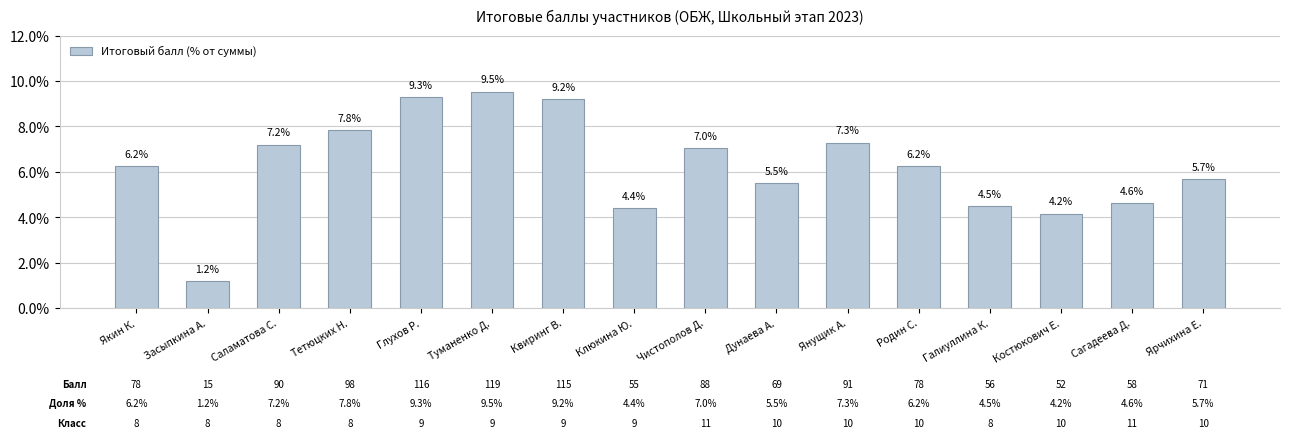

What is the label of the 11th bar from the left?

Янущик А.